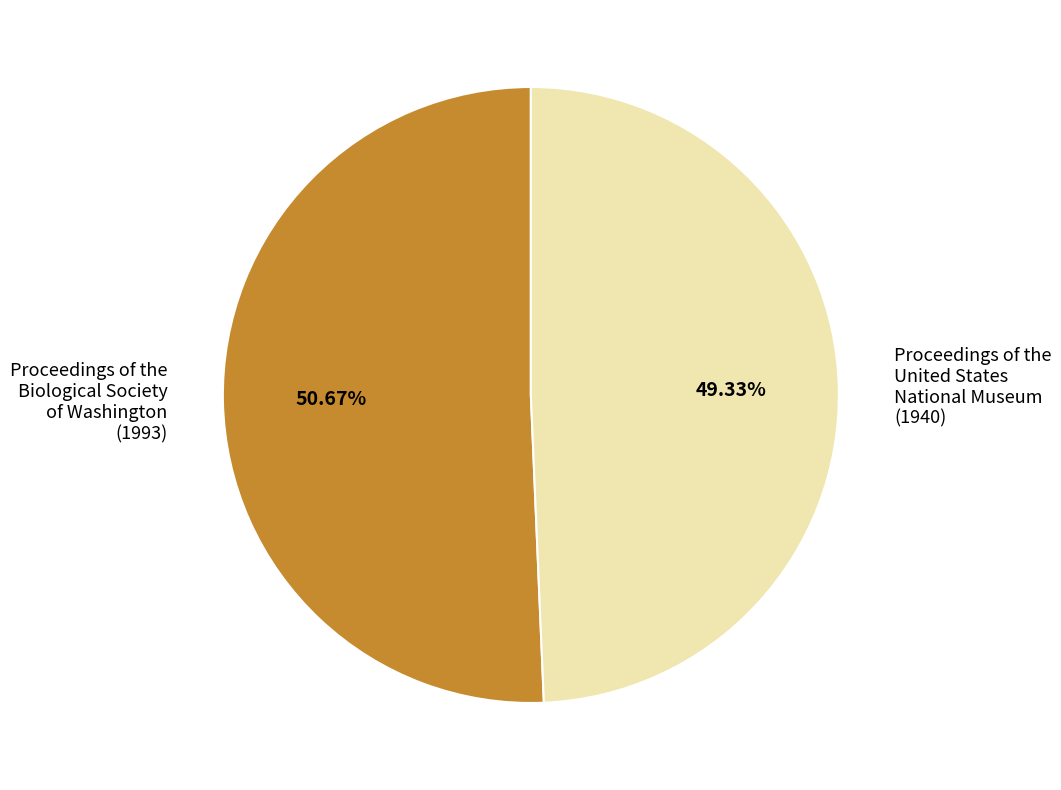

Does any single category account for the majority?

Yes